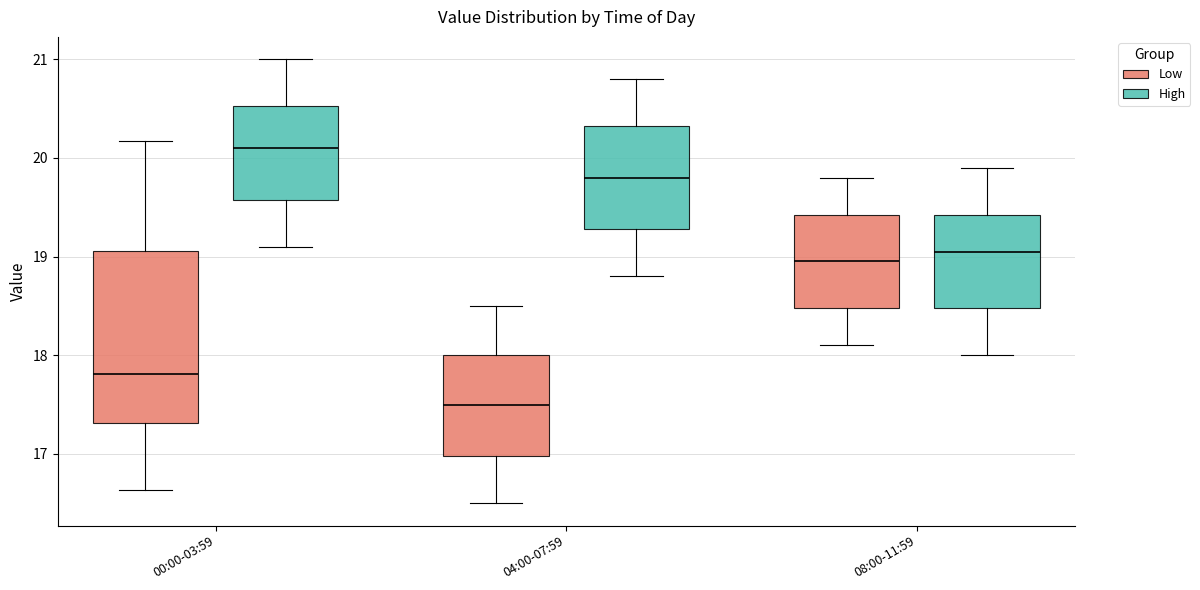

Where does the lower whisker of the box for 08:00-11:59 (High) end on the y-axis? The values are not printed on the chart, so give them approximately, as read against the axis.

18.0